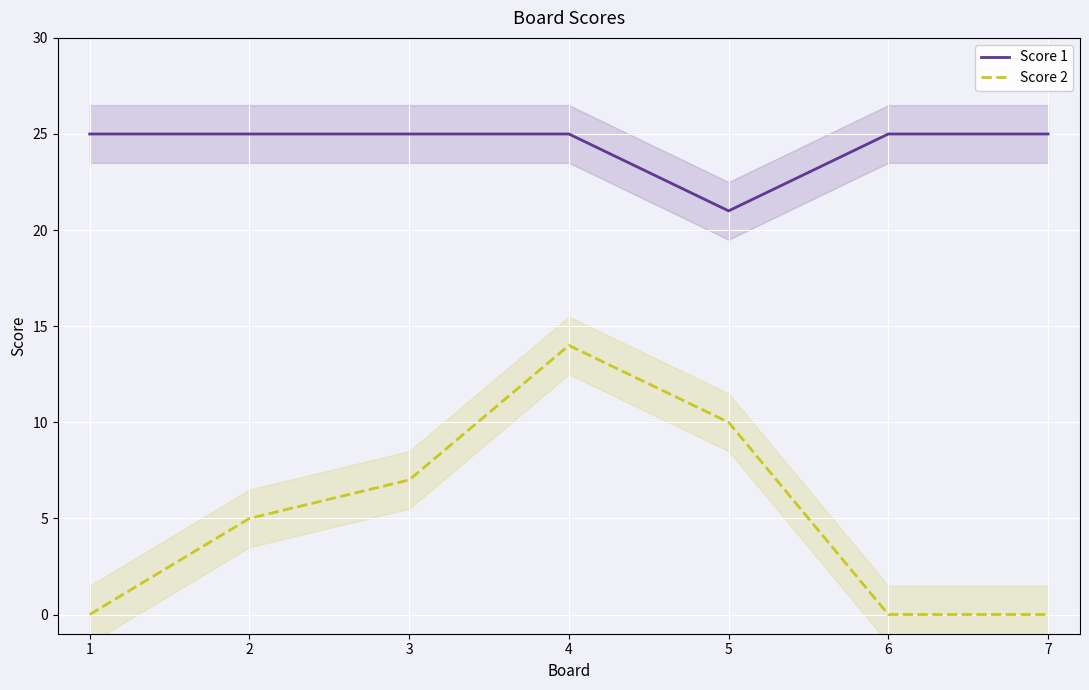

Rank the series at 3 from lowest to highest value.

Score 2, Score 1